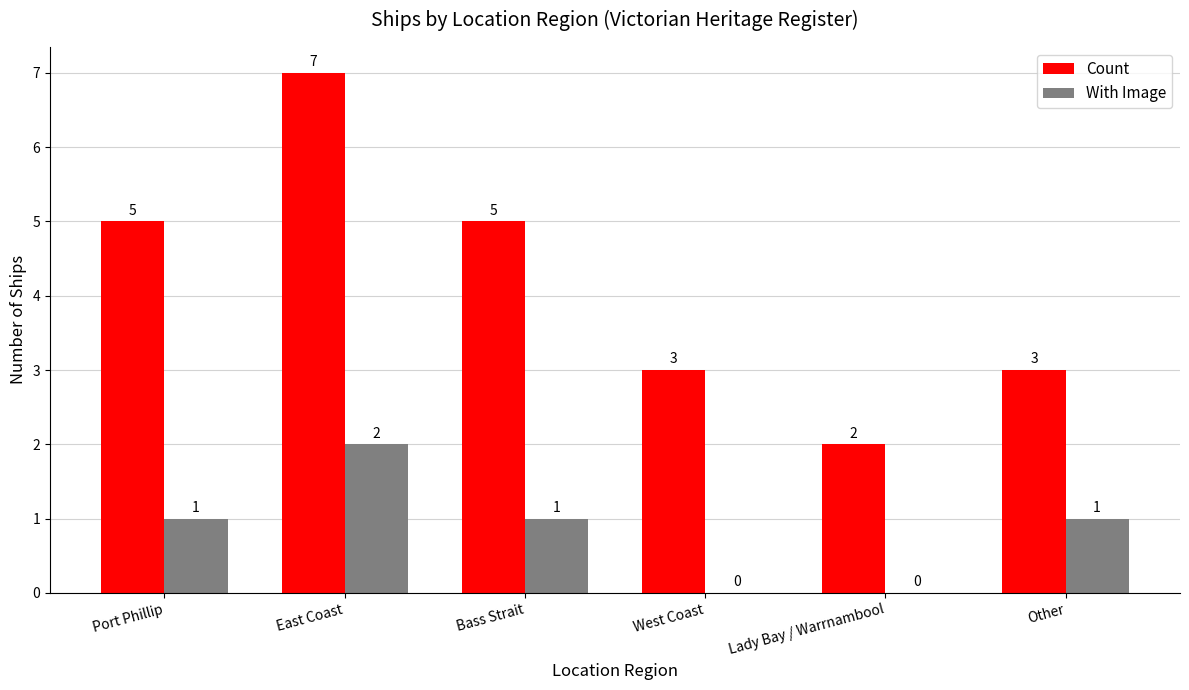

What is the highest value of the Count series?

7